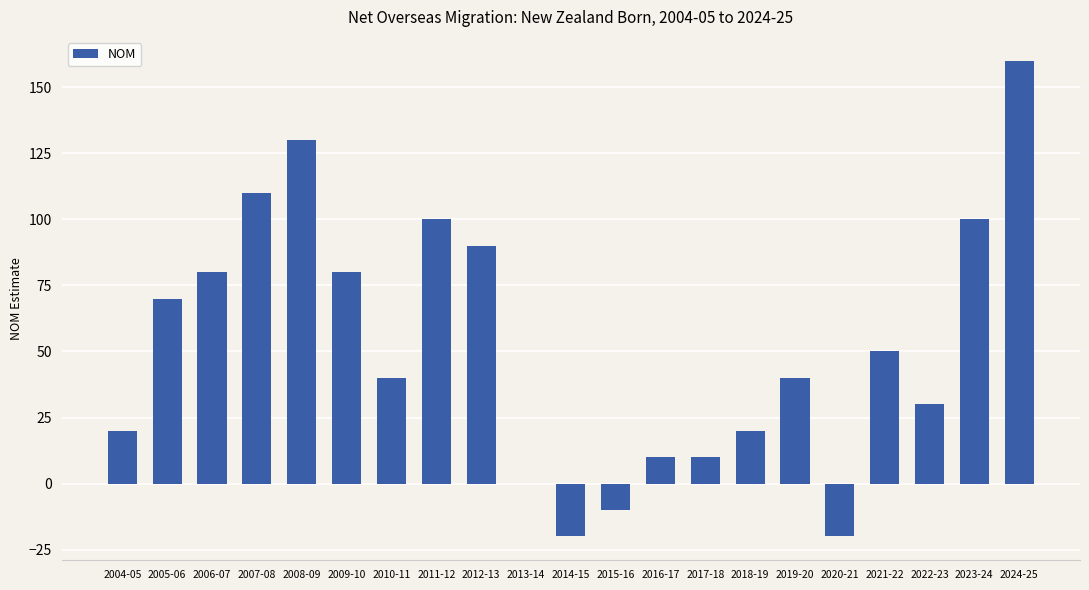

What is the sum of all values?

1090